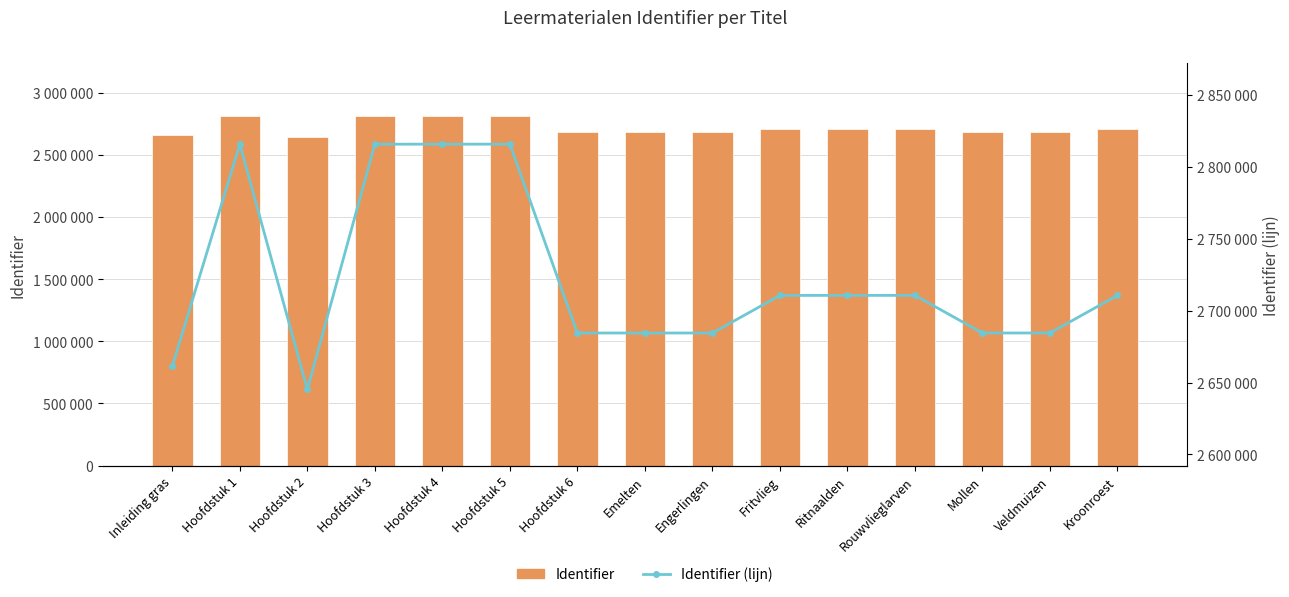

What are all the series names shown in the legend?

Identifier, Identifier (lijn)